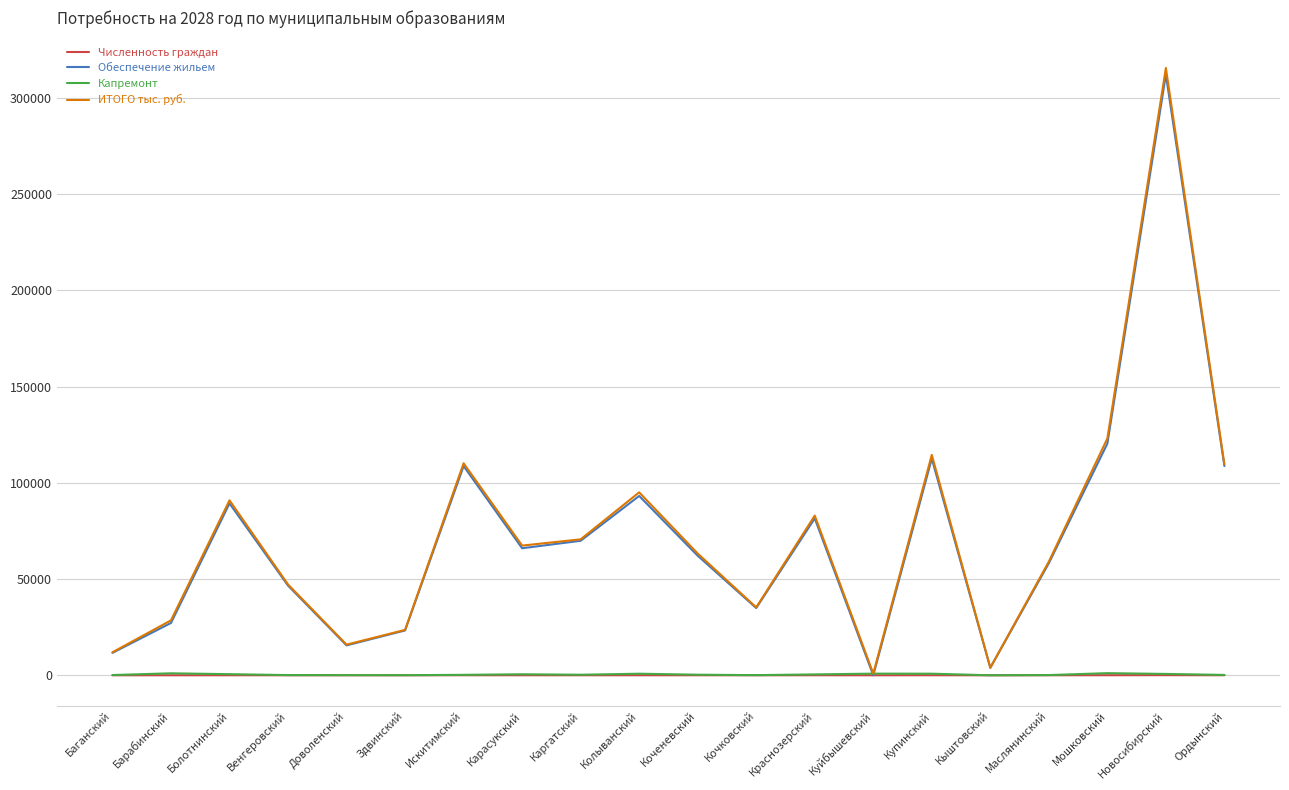

At which category is the sum across all series the highest?

Новосибирский